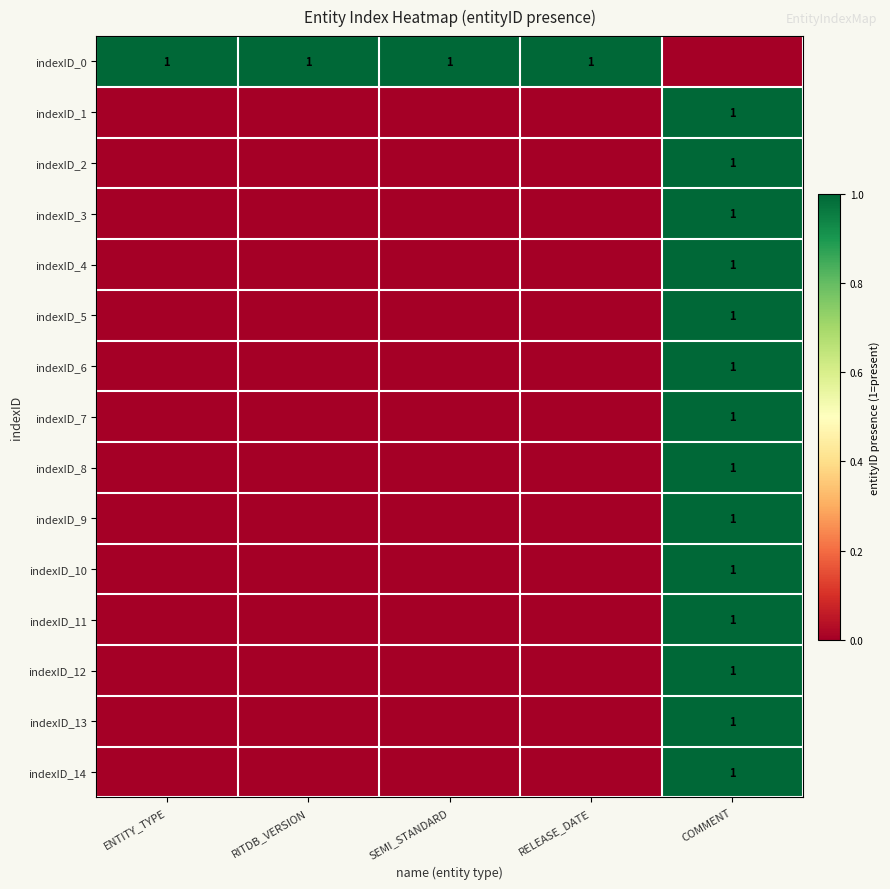

At how many categories does at least one series exceed 0?

5